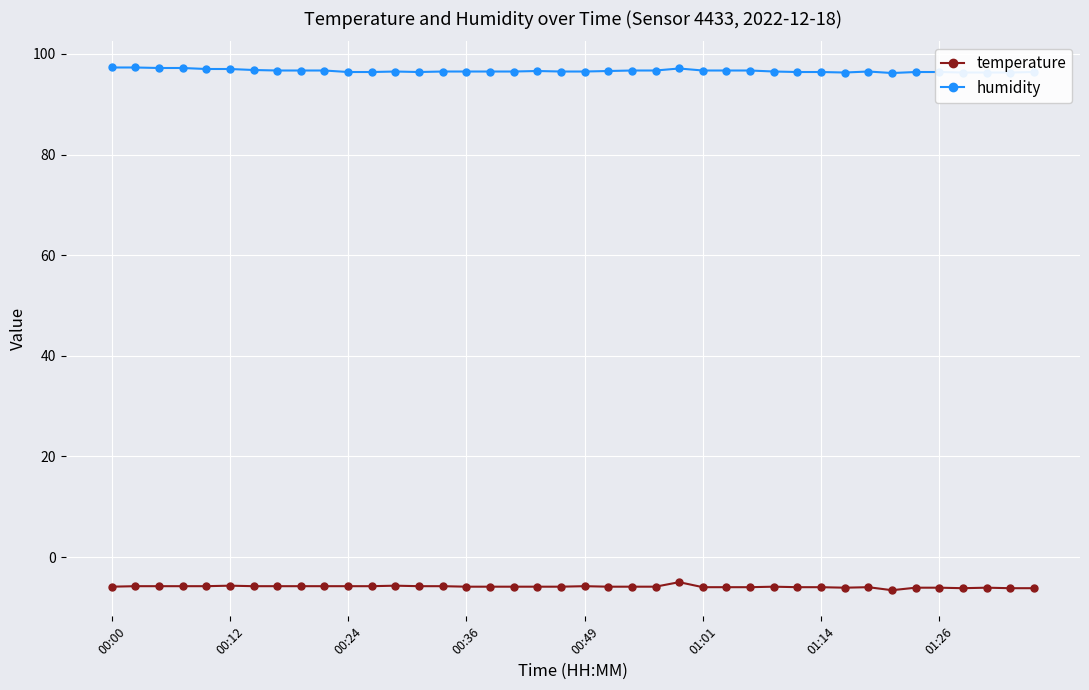

Which series has the largest total across all categories?

humidity